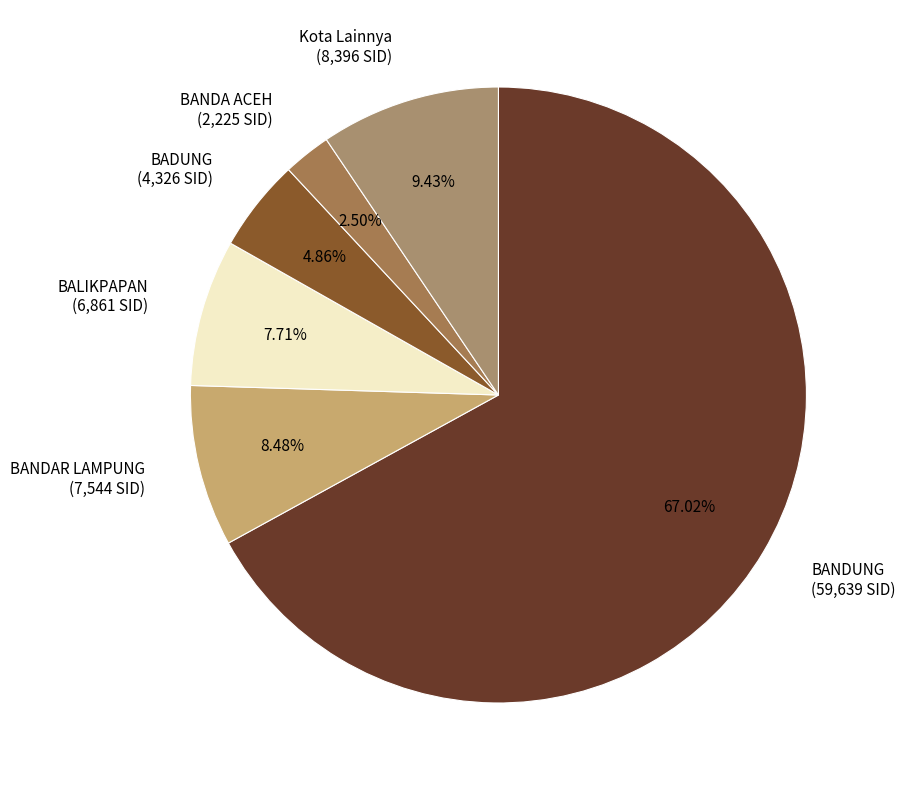

Is there a majority slice in this chart?

Yes